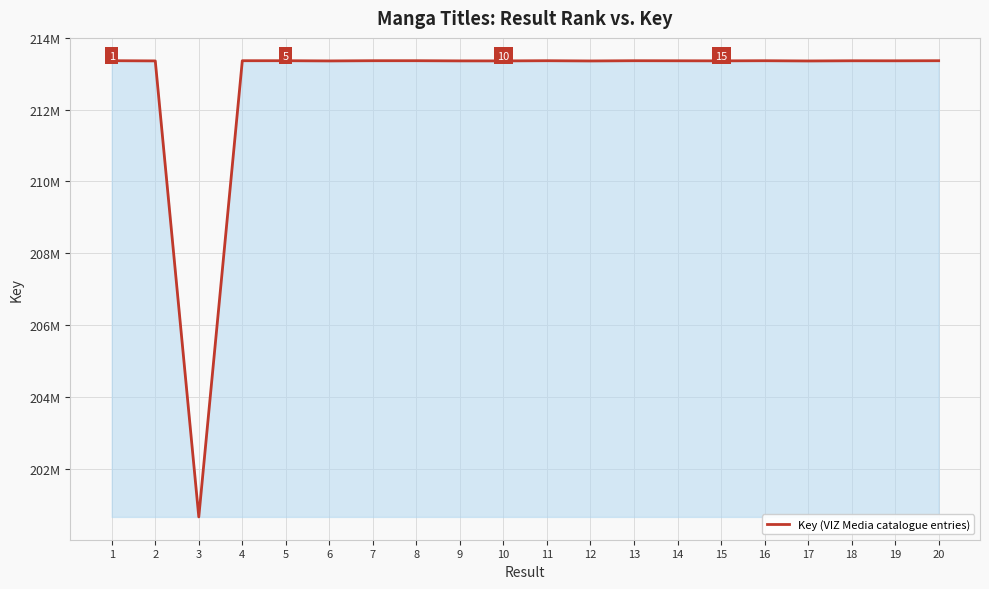

Is this an area chart (filled region under the line)?

Yes